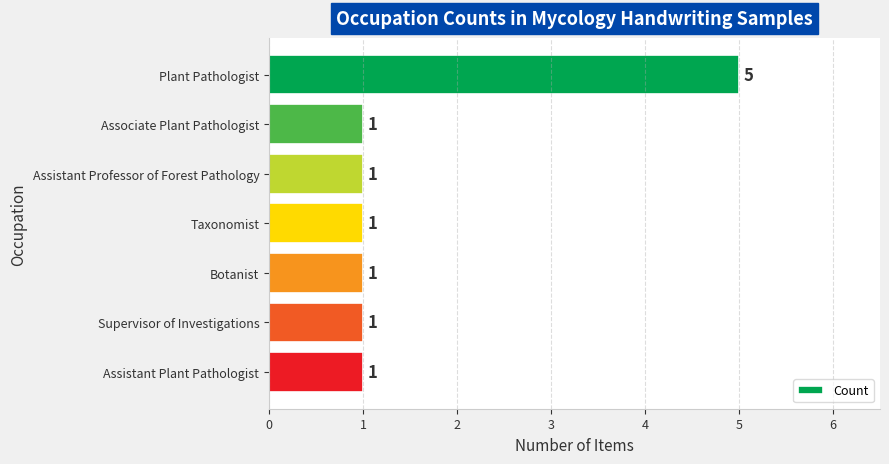

What is the sum of the values at Botanist and Plant Pathologist?

6